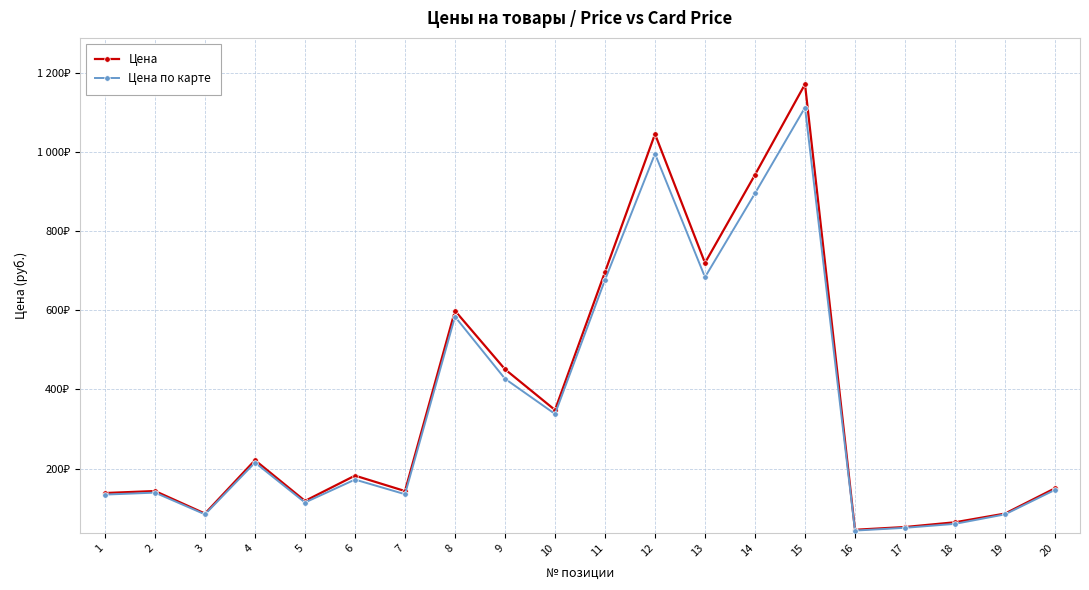

Which series has the largest total across all categories?

Цена